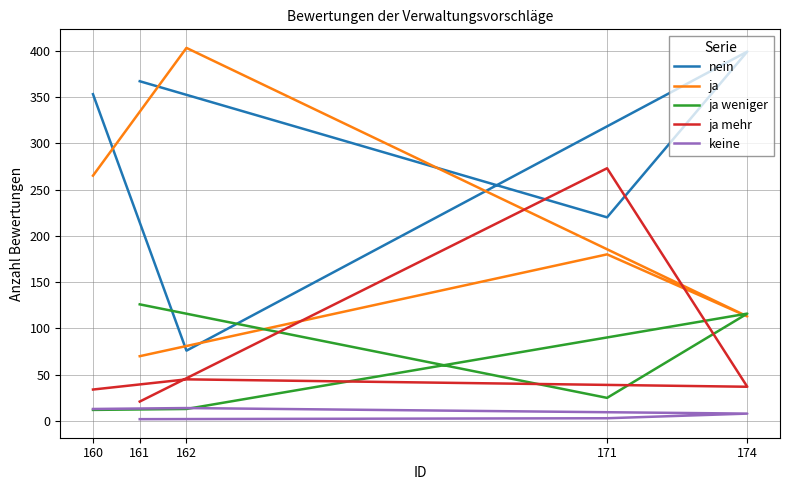

How many lines are shown in the chart?

5